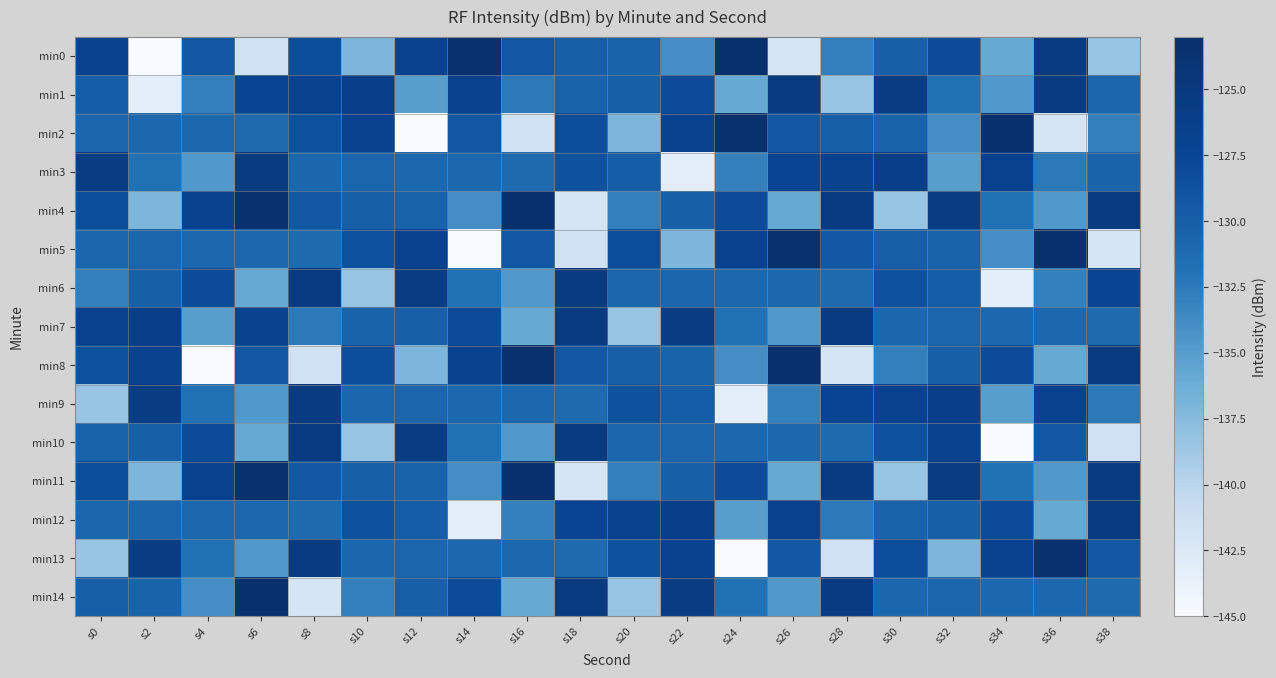

At s10, list the series in order from smallest to largest.

min6, min10, min0, min14, min9, min13, min3, min7, min4, min11, min5, min12, min8, min2, min1